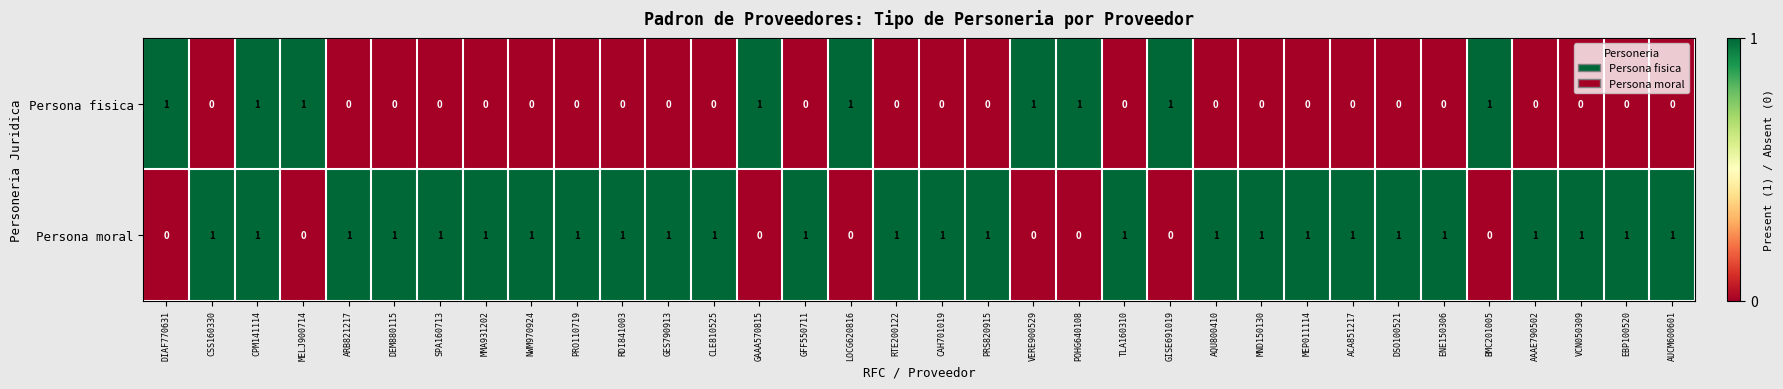

What is the sum of all Persona moral values?

26